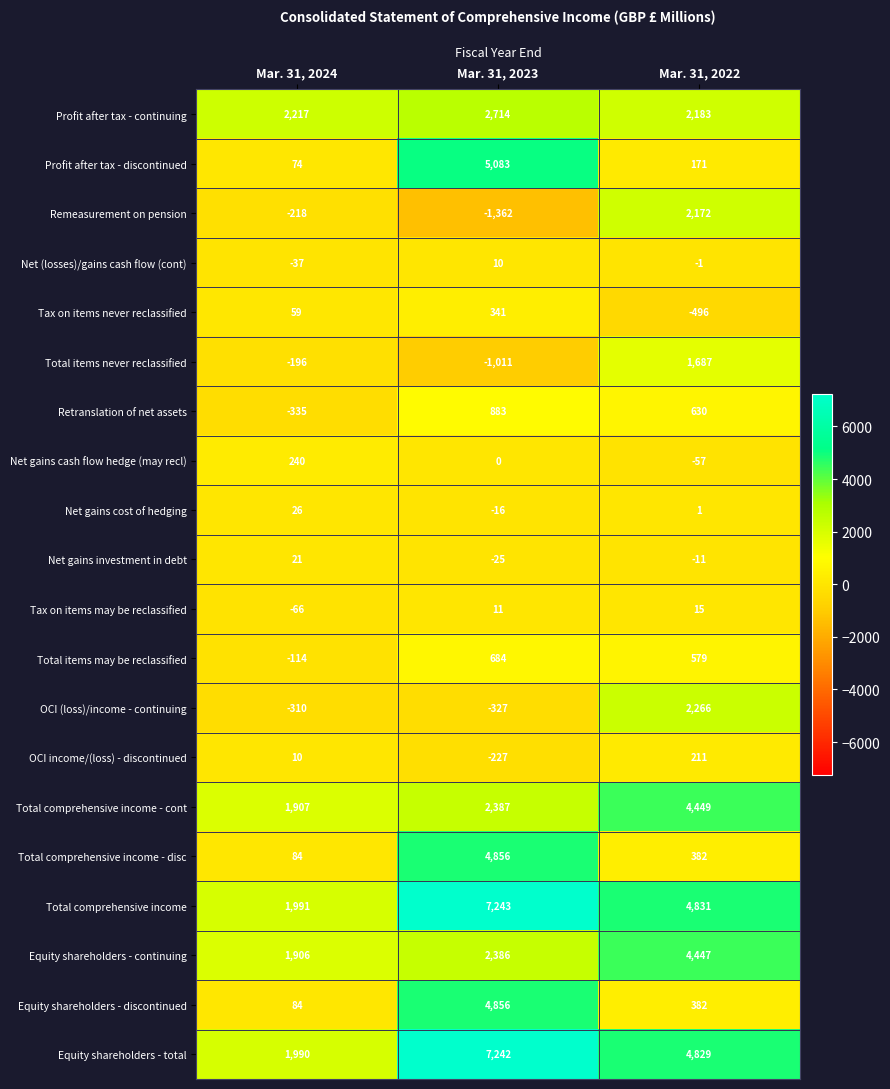

Read the Total items never reclassified value at Mar. 31, 2023.

-1011